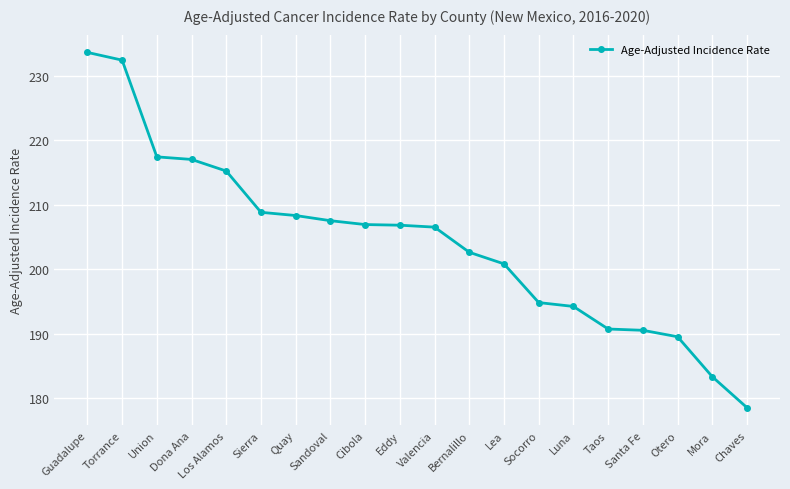

What is the change in value from Guadalupe to Mora?

-50.3